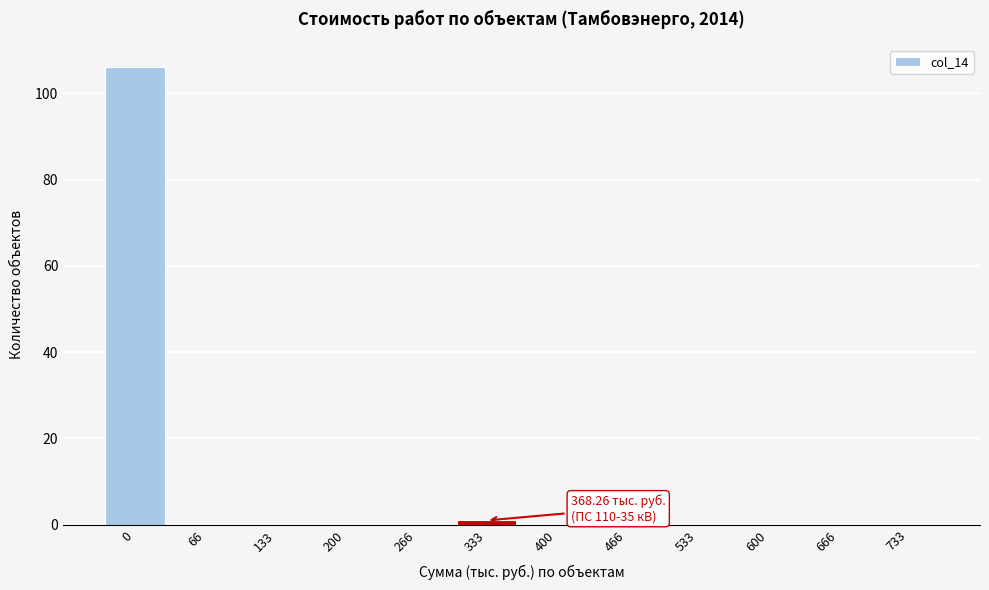

Reading left to right, extract all data points from this chart.

0=106	66=0	133=0	200=0	266=0	333=1	400=0	466=0	533=0	600=0	666=0	733=0